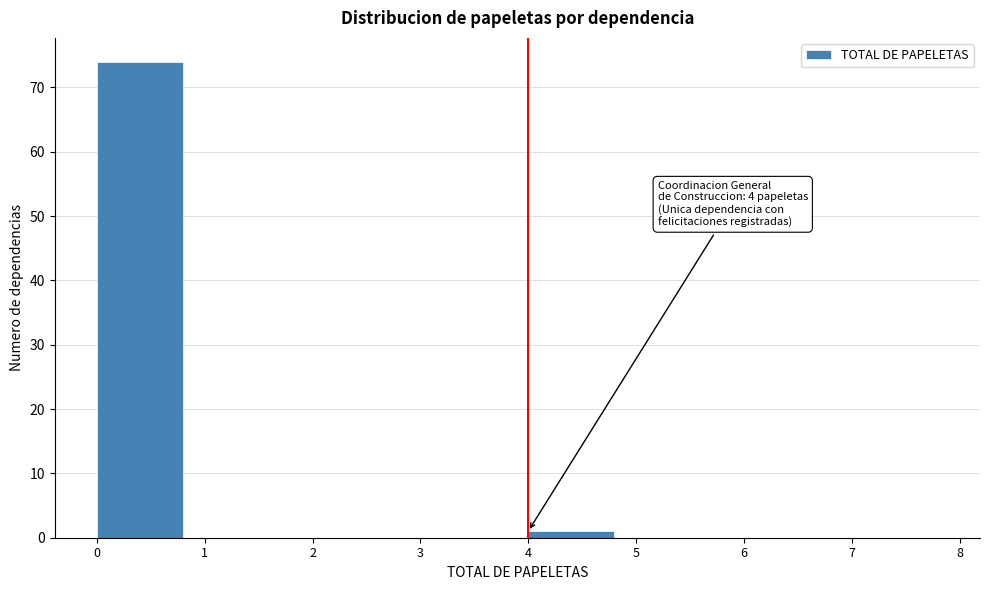

Over which range of the x-axis is the bar tallest?

0 to 1